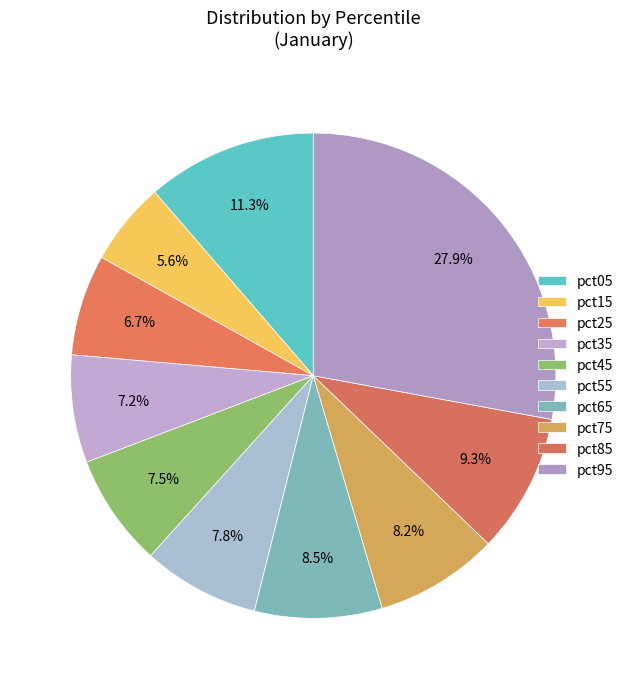

To the nearest percent, what is the difference between the largest and smallest slice percentages?

22%